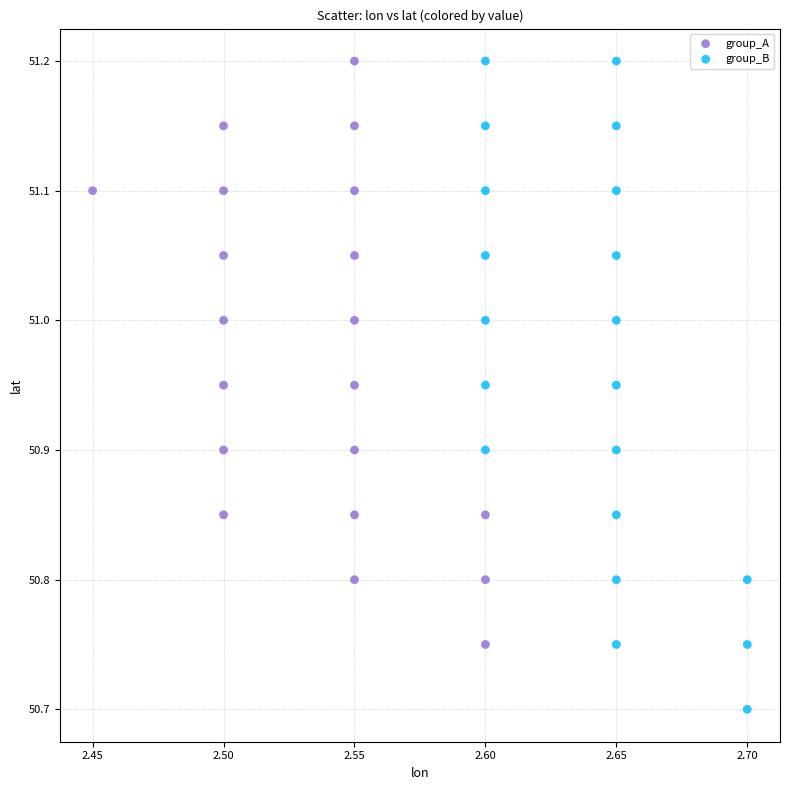

Which series has the widest spread of Y values?

group_B